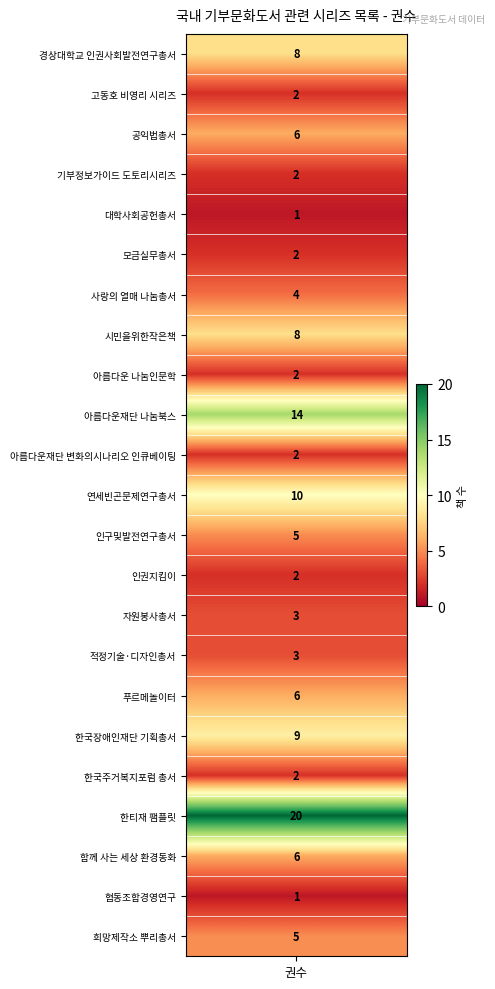

What is the difference between the second highest and second lowest values?

13